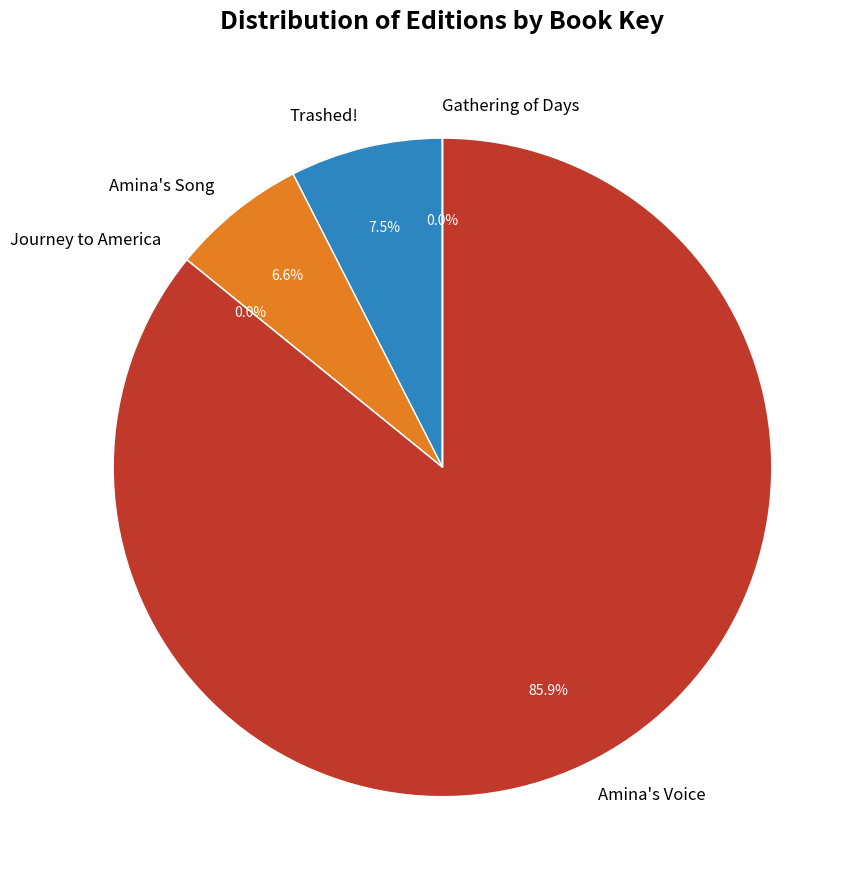

To the nearest percent, what is the average slice percentage?

20%